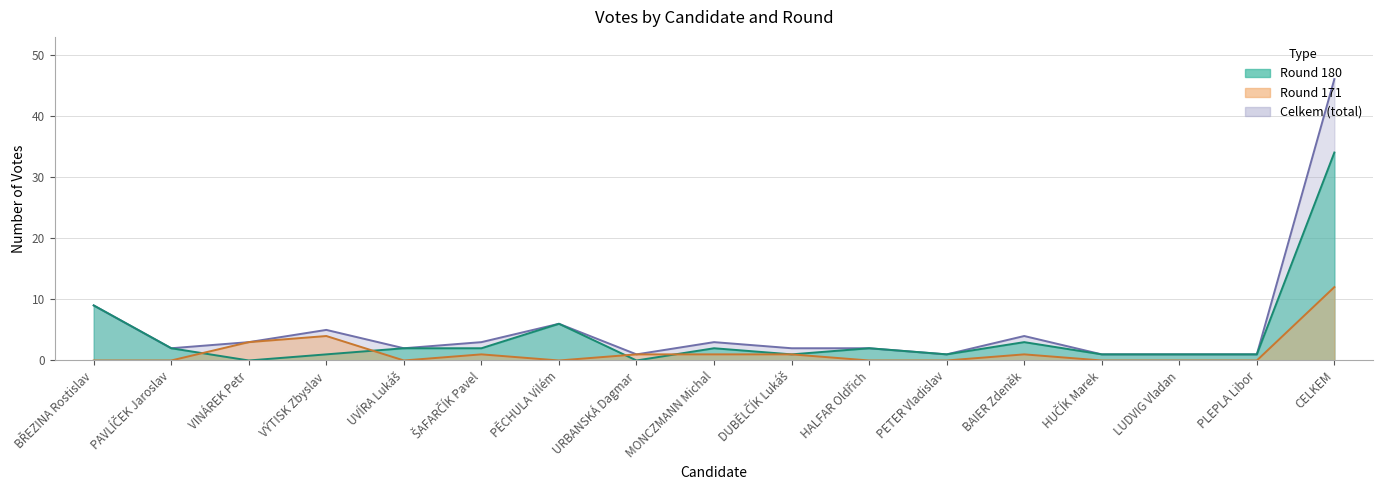

True or false: Round 180 and Celkem intersect in this chart.

False